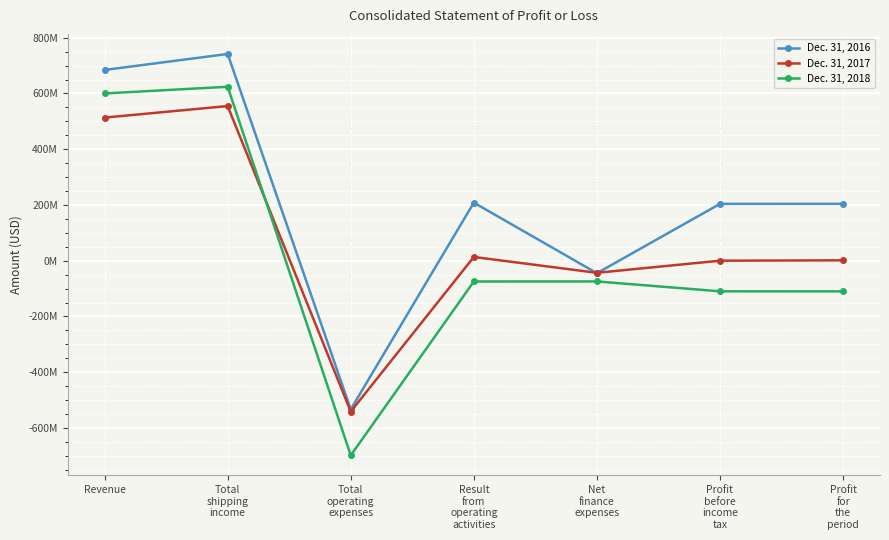

Does the chart have visible grid lines?

Yes